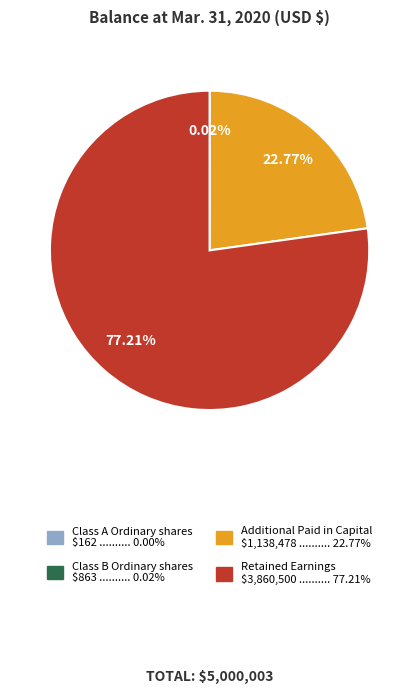

To the nearest percent, what is the average slice percentage?

25%